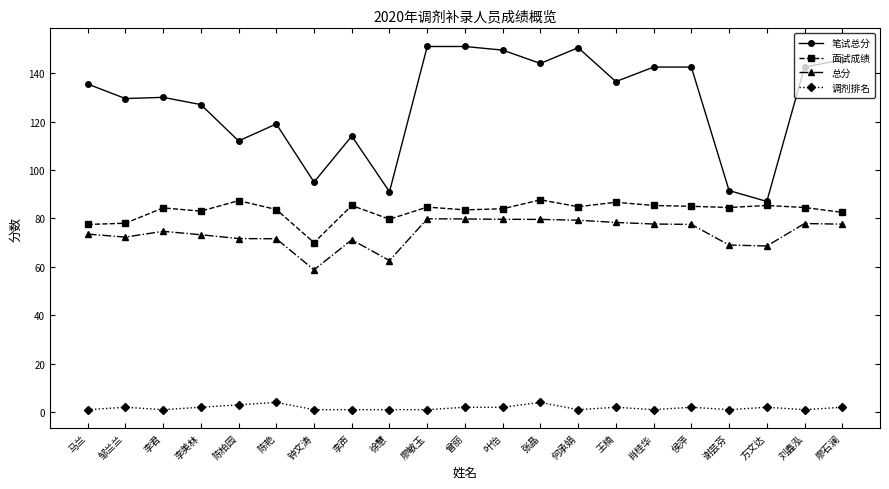

Is the value of 面试成绩 at 徐慧 greater than the value of 调剂排名 at 徐慧?

Yes